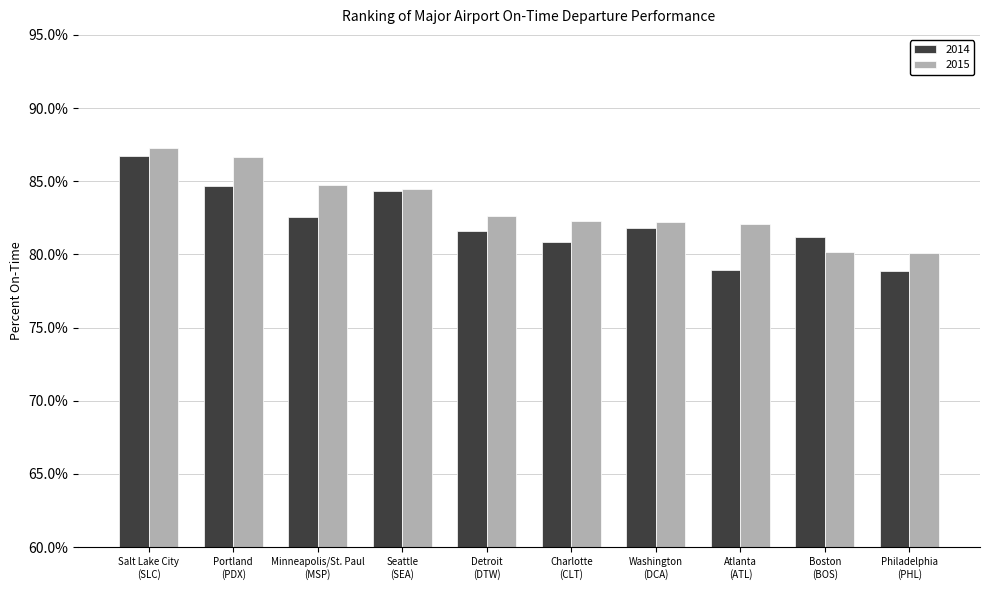

What is the smallest value displayed?

78.9